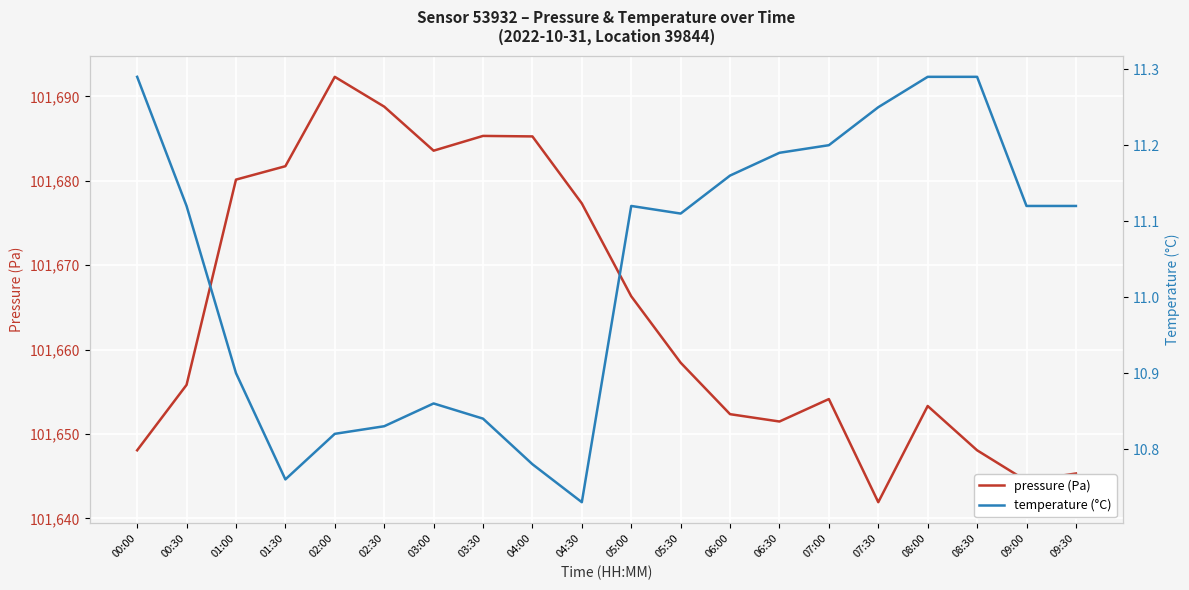

What are all the series names shown in the legend?

pressure (Pa), temperature (°C)